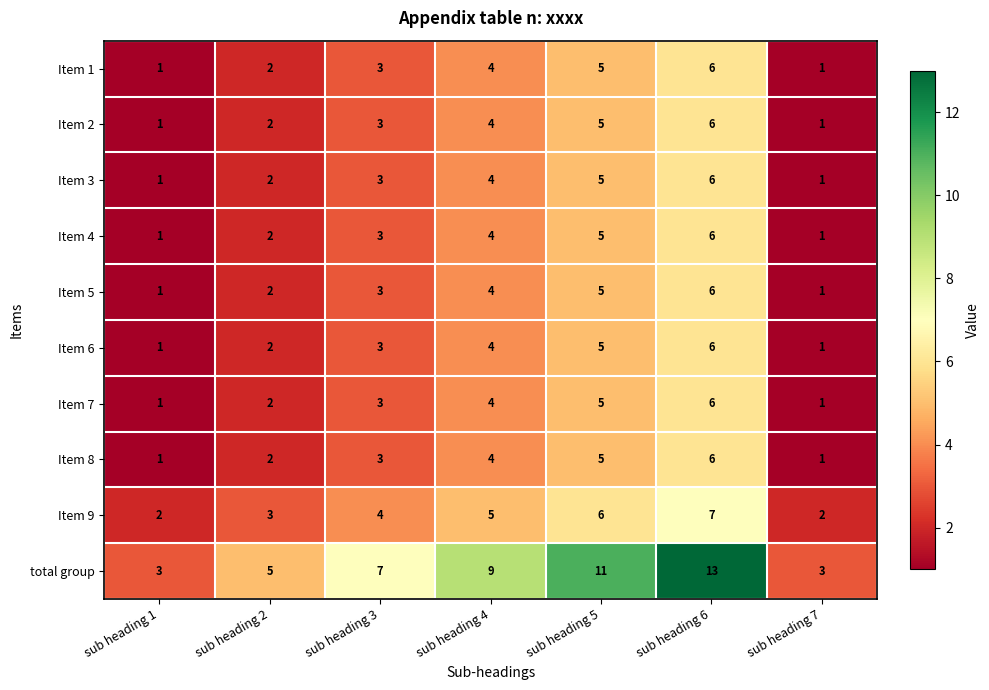

Is it true that Item 5 equals 2 at sub heading 4?

False